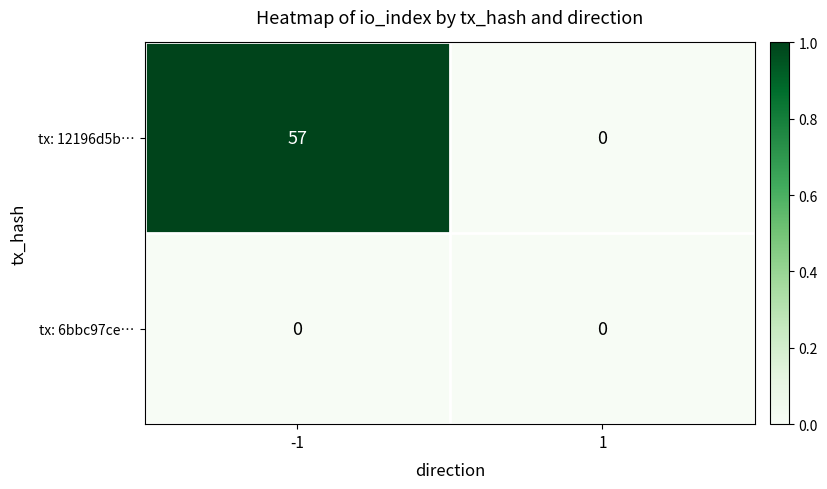

List the series in order of their overall mean, highest first.

tx: 12196d5b…, tx: 6bbc97ce…